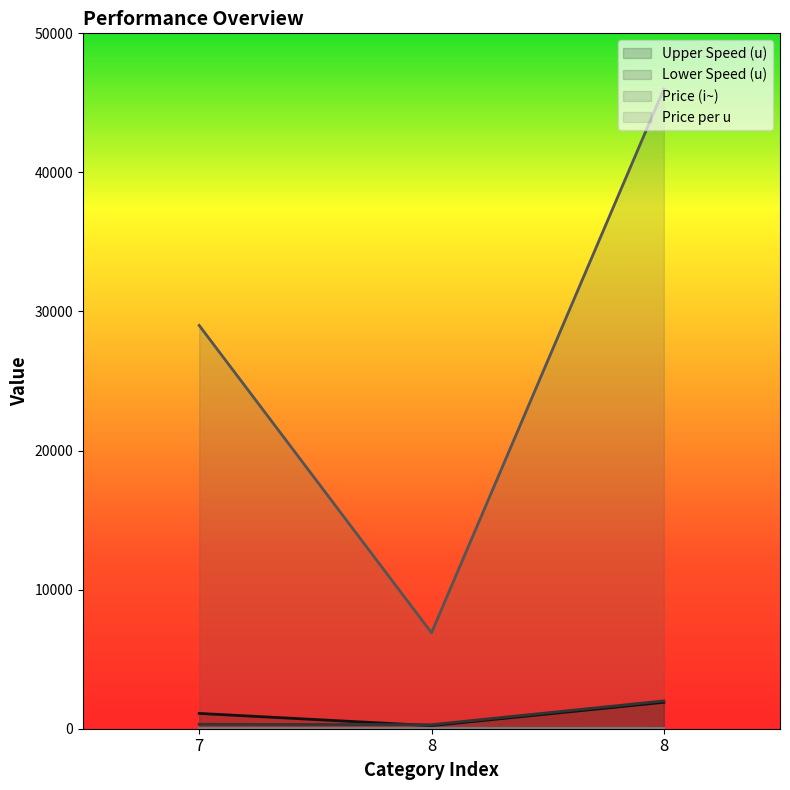

What is the value of the Price per u point at the 2nd from the left?

31.4